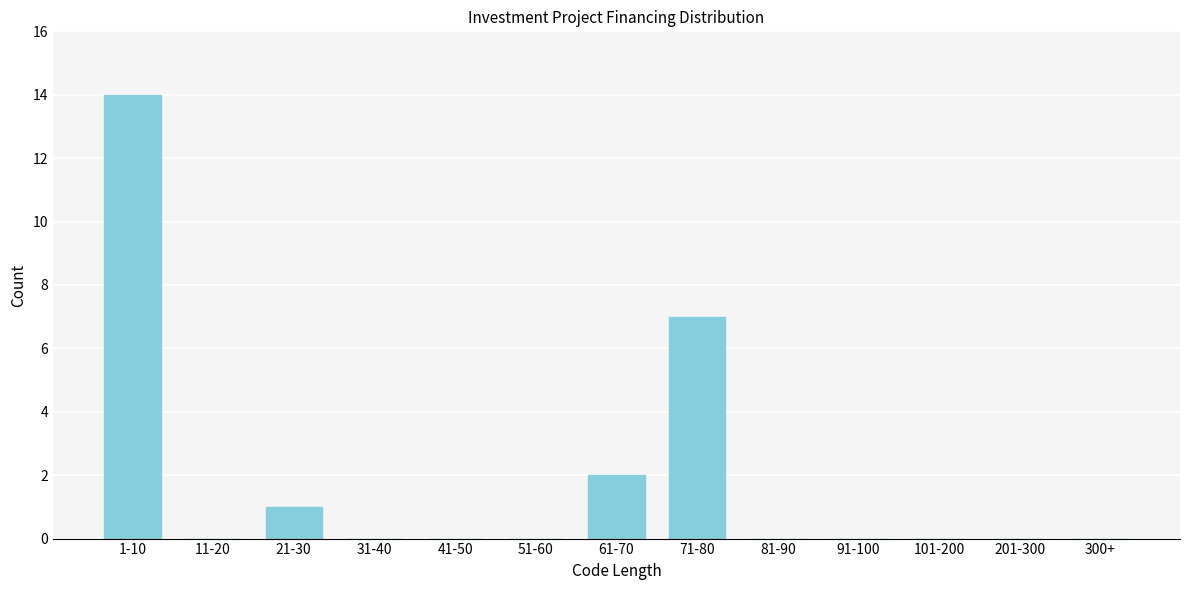

Reading left to right, transcribe all the data shown in this chart.

1-10=14	11-20=0	21-30=1	31-40=0	41-50=0	51-60=0	61-70=2	71-80=7	81-90=0	91-100=0	101-200=0	201-300=0	300+=0